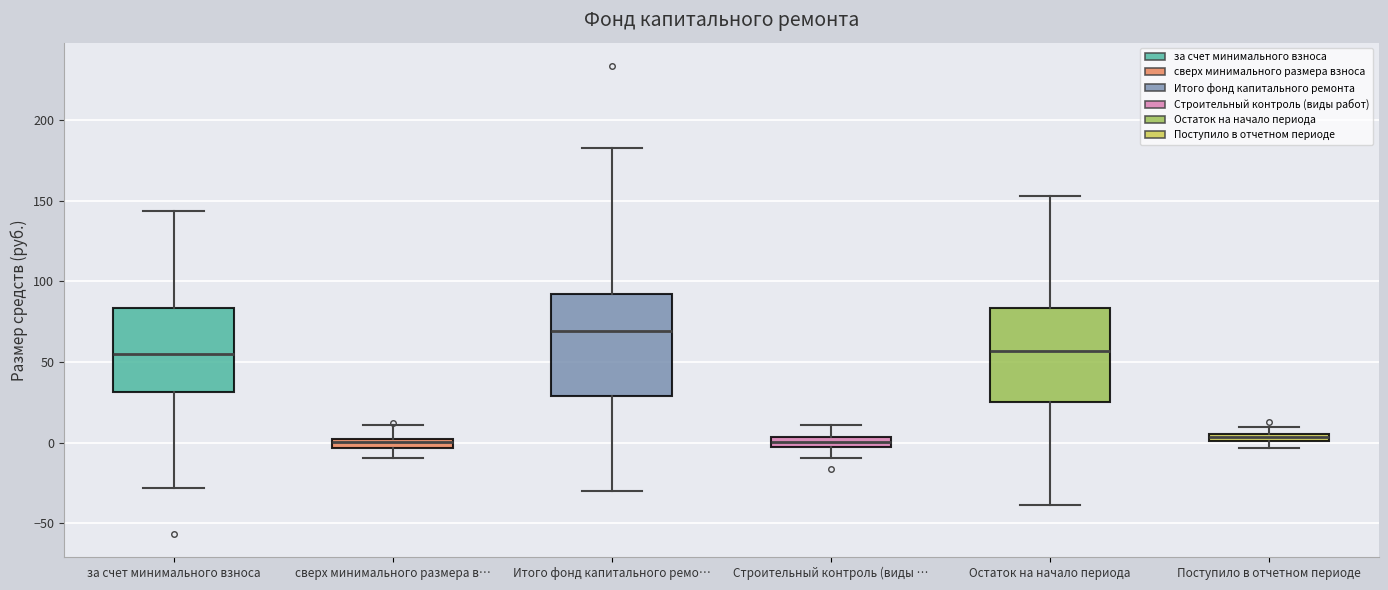

Where does the upper whisker of the box for сверх минимального размера в… end on the y-axis? The values are not printed on the chart, so give them approximately, as read against the axis.

10